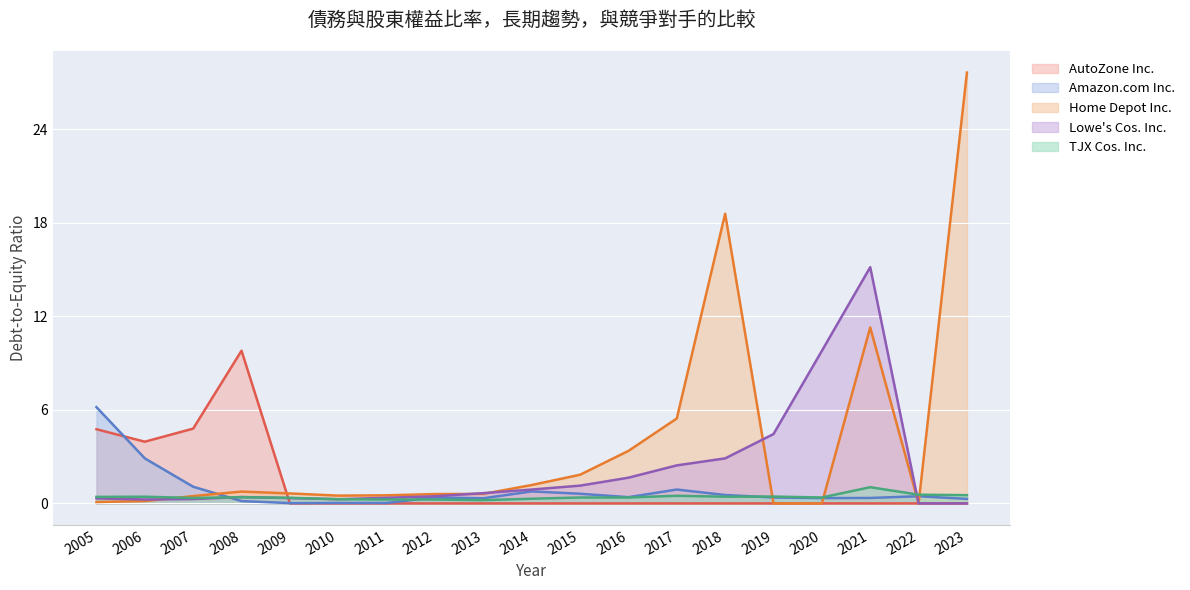

How many lines are shown in the chart?

5